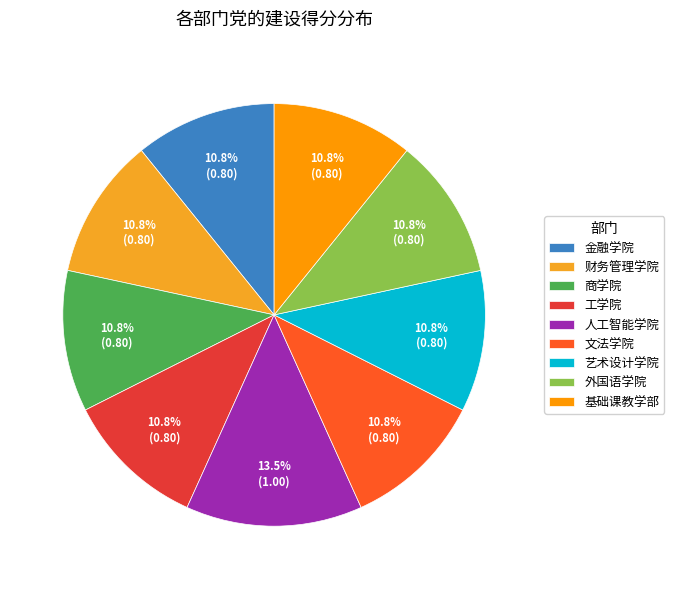

Which category has the smallest portion of the pie?

金融学院